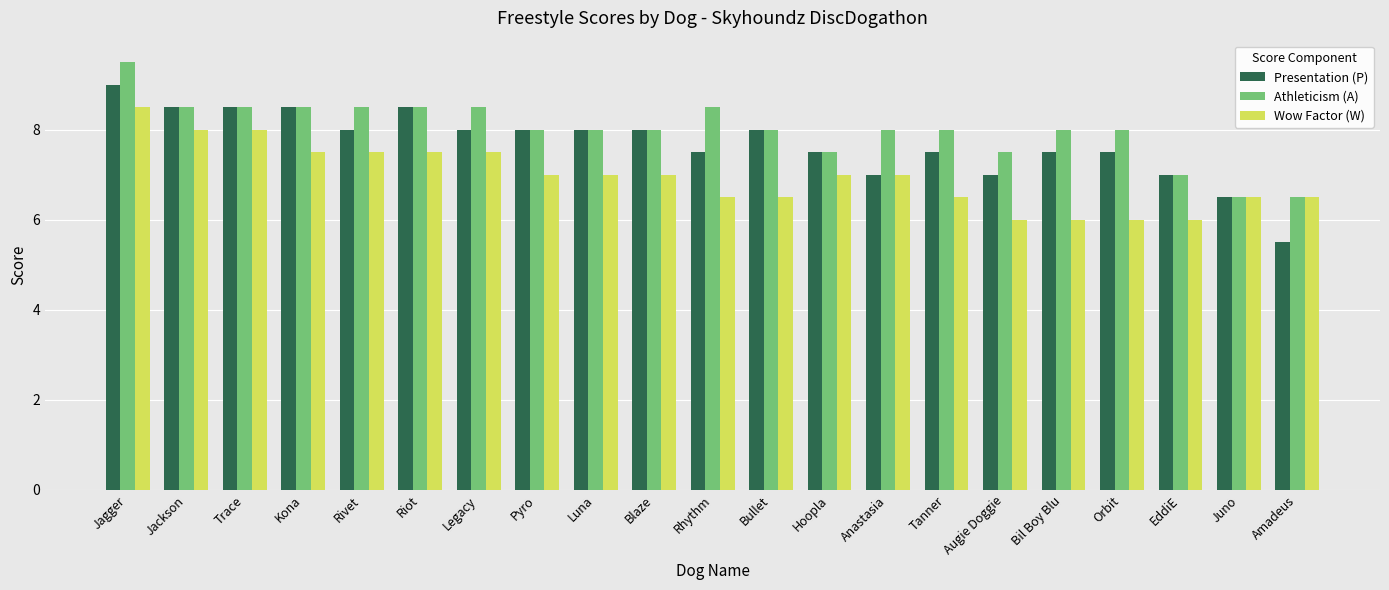

What are all the series names shown in the legend?

Presentation (P), Athleticism (A), Wow Factor (W)